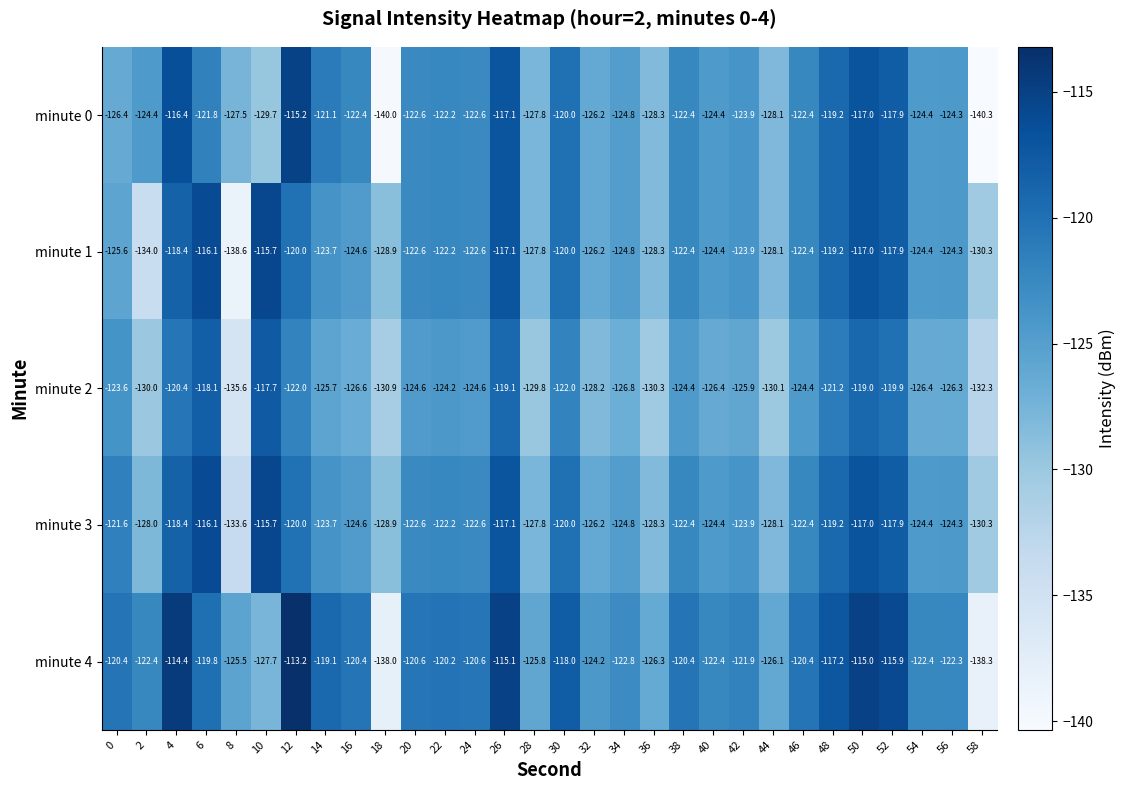

Which series has the largest total across all categories?

minute 4